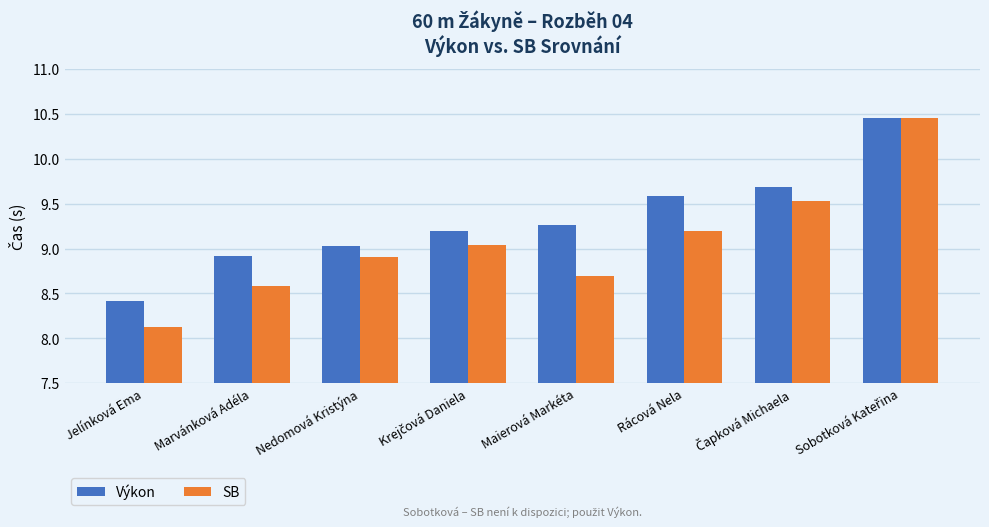

What position from the left is Jelínková Ema?

1